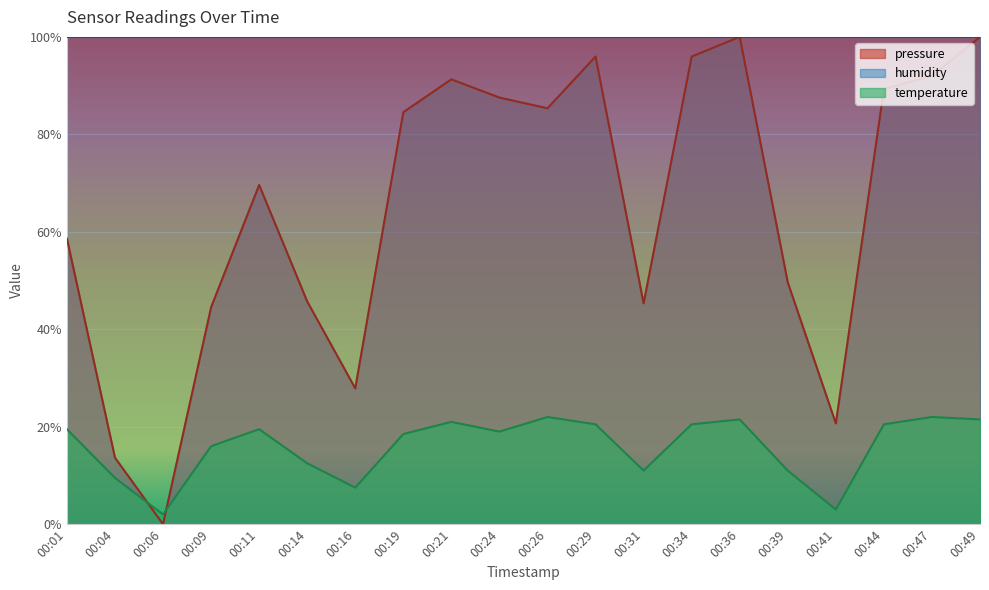

Reading right to left, transcribe all the data shown in this chart.

pressure: 00:49=100.0	00:47=92.0	00:44=89.3	00:41=20.7	00:39=49.6	00:36=100.0	00:34=96.0	00:31=45.3	00:29=96.0	00:26=85.3	00:24=87.5	00:21=91.3	00:19=84.5	00:16=27.9	00:14=45.7	00:11=69.6	00:09=44.5	00:06=0.0	00:04=13.7	00:01=58.6
temperature: 00:49=21.5	00:47=22.0	00:44=20.5	00:41=3.0	00:39=11.0	00:36=21.5	00:34=20.5	00:31=11.0	00:29=20.5	00:26=22.0	00:24=19.0	00:21=21.0	00:19=18.5	00:16=7.5	00:14=12.5	00:11=19.5	00:09=16.0	00:06=2.0	00:04=9.5	00:01=19.5